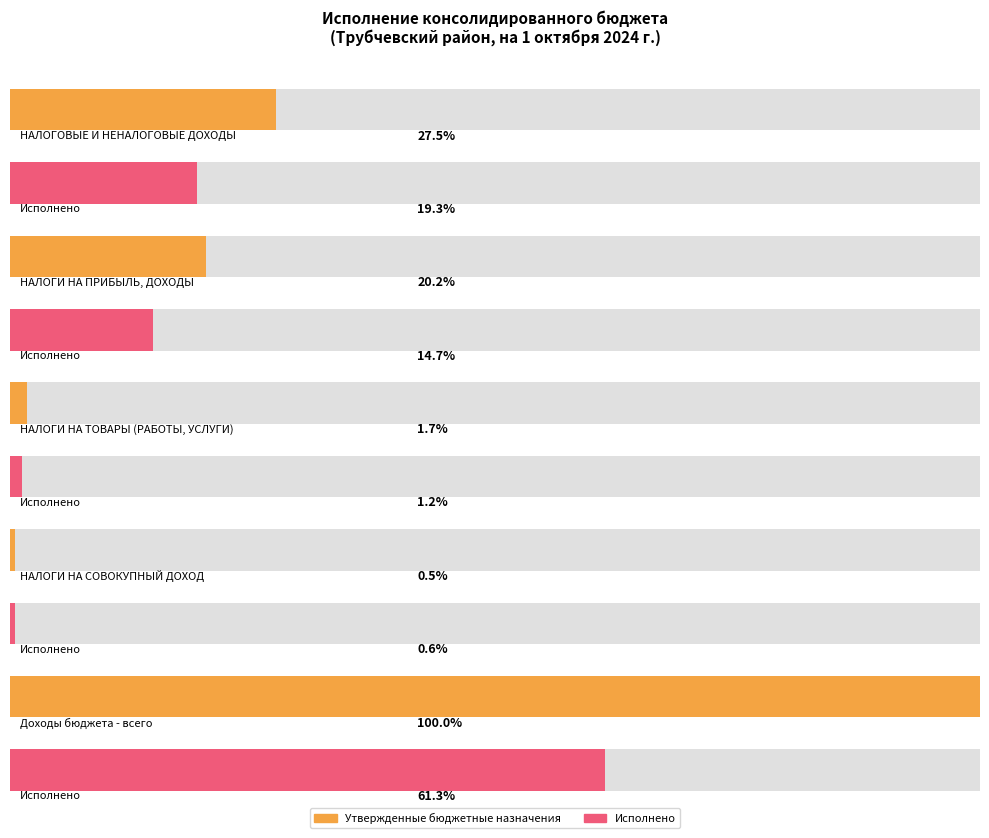

How many data points in Утвержденные бюджетные назначения are above 201339000?

2